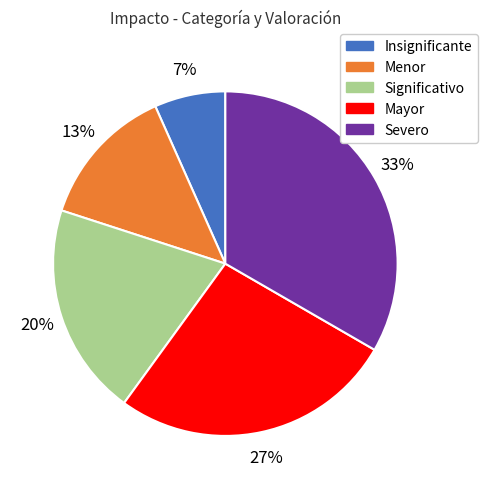

Which slice is the largest?

Severo